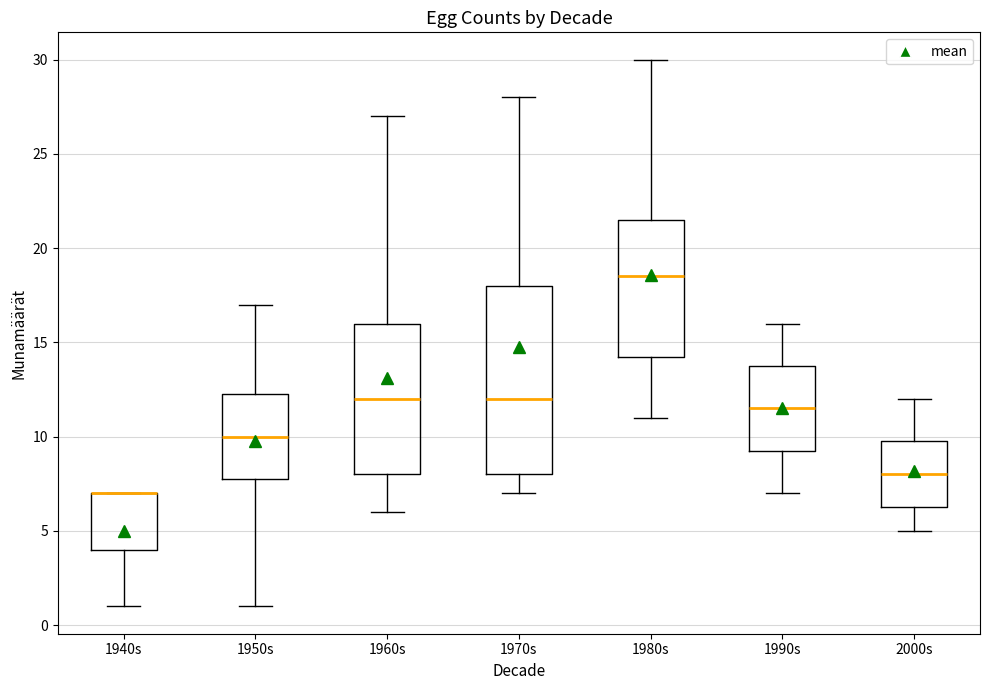

Where is the upper edge of the box for 1970s on the y-axis? The values are not printed on the chart, so give them approximately, as read against the axis.

18.0